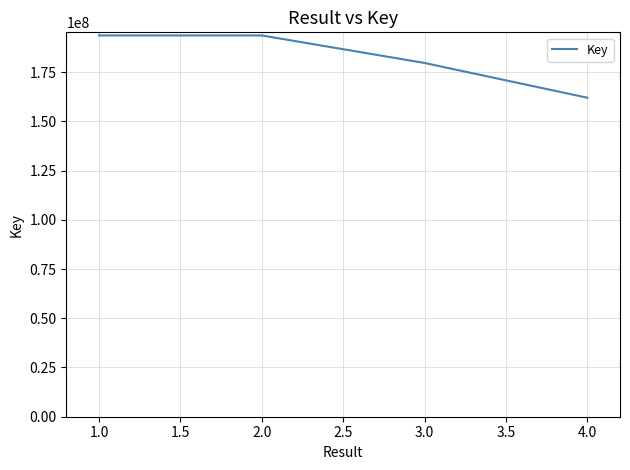

What value does the data have at 3.0?

179635046